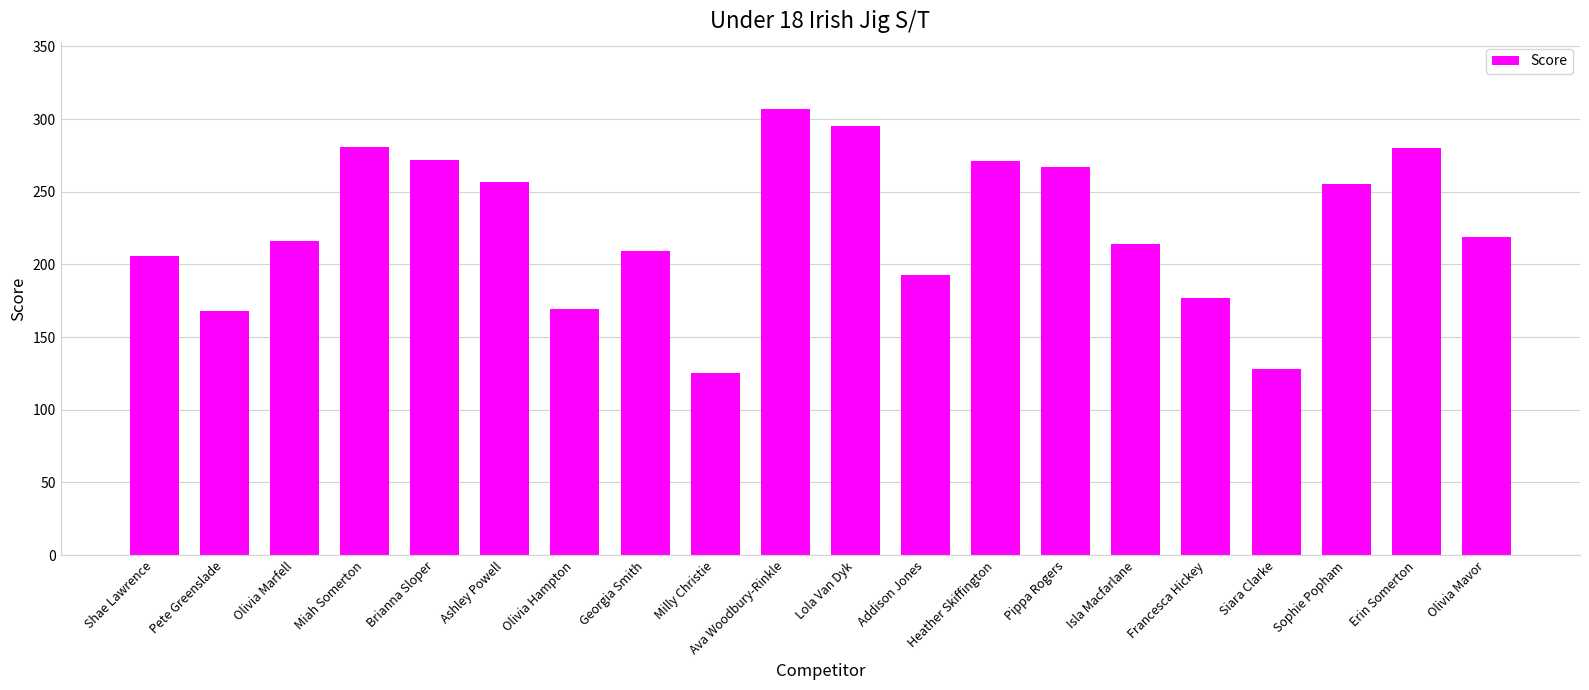

Which label corresponds to the smallest value in the chart?

Milly Christie